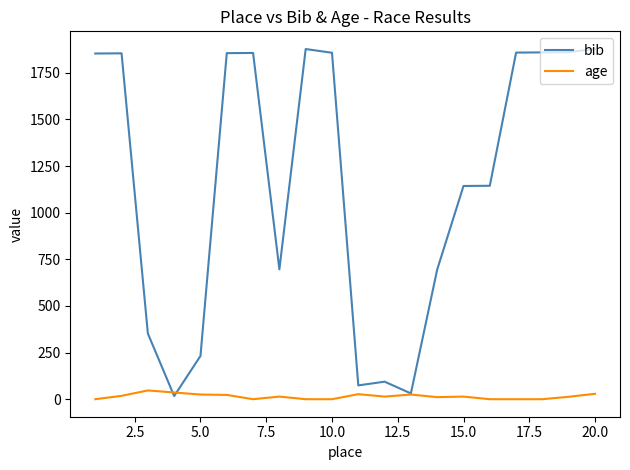

Rank the series by their maximum value, from highest to lowest.

bib, age